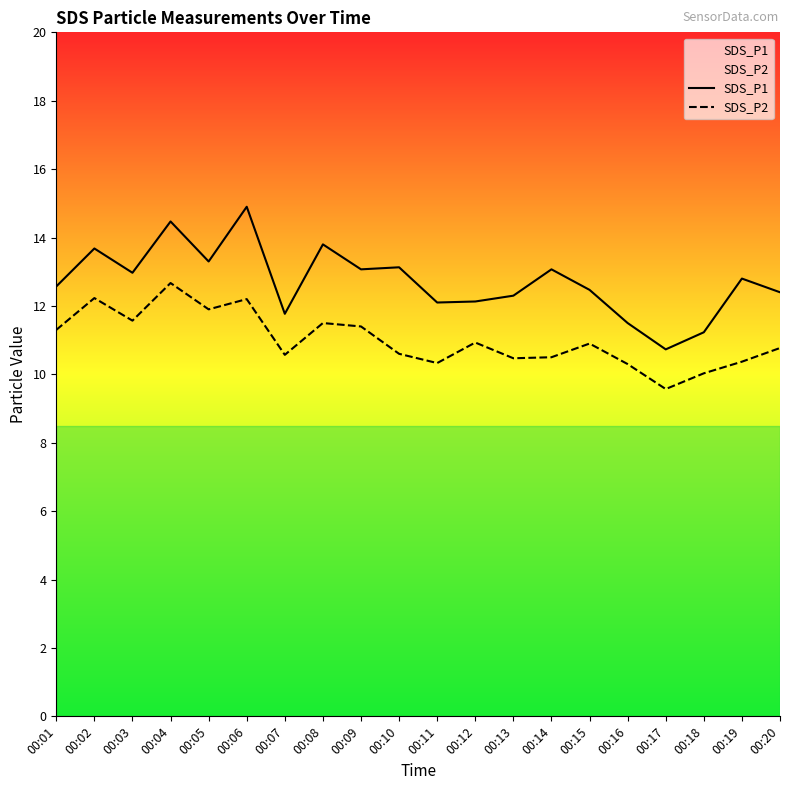

True or false: SDS_P2 and SDS_P1 cross at least once.

False